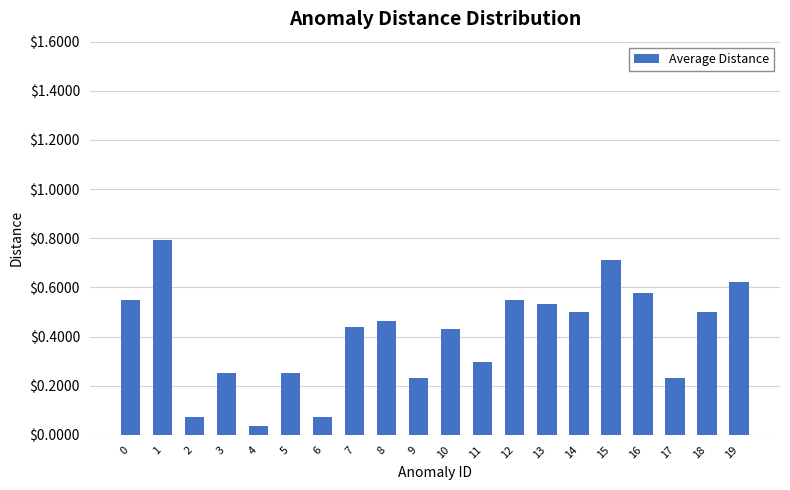

What is the change in value from 1 to 14?

-0.3